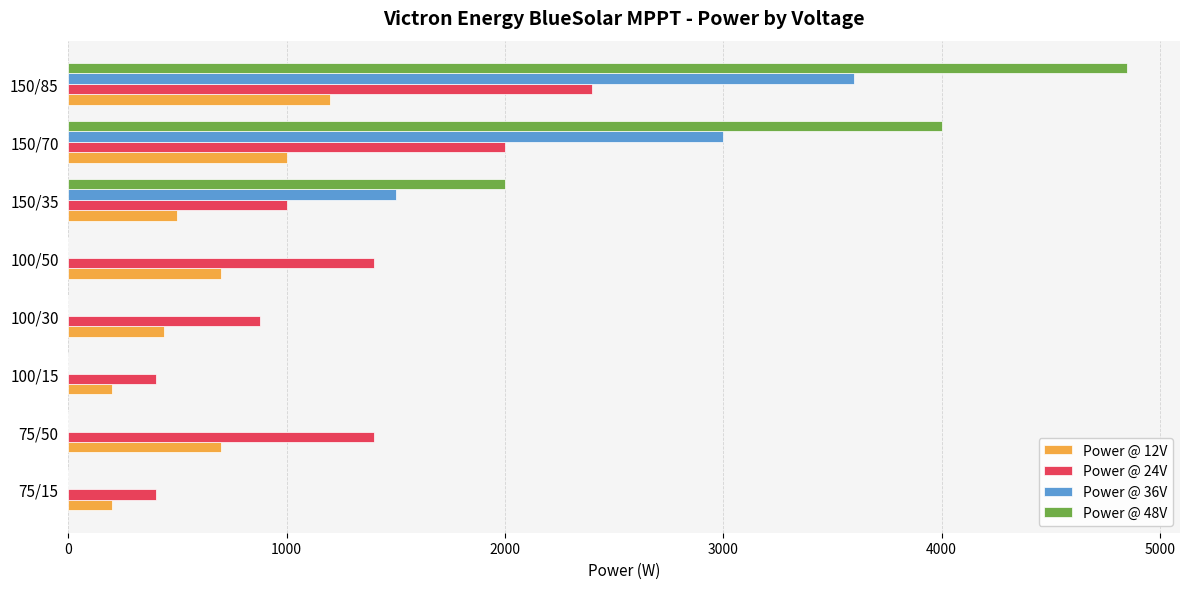

The value of Power @ 12V at 100/50 is 700. True or false?

True